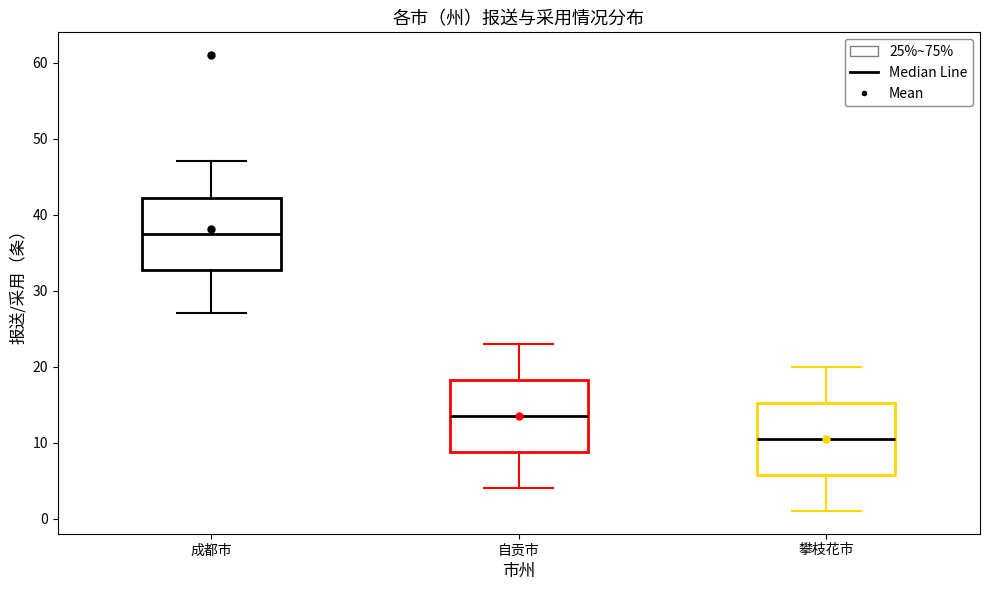

Reading left to right, transcribe this box plot: for each box, give where its median line is, the range the box spans, and where its two whiskers end, as read against the y-axis. The values are not printed on the chart, so give them approximately, as read against the axis.

成都市: median 38, box 33 to 42, whiskers 27 to 47
自贡市: median 14, box 9 to 18, whiskers 4 to 23
攀枝花市: median 11, box 6 to 15, whiskers 1 to 20